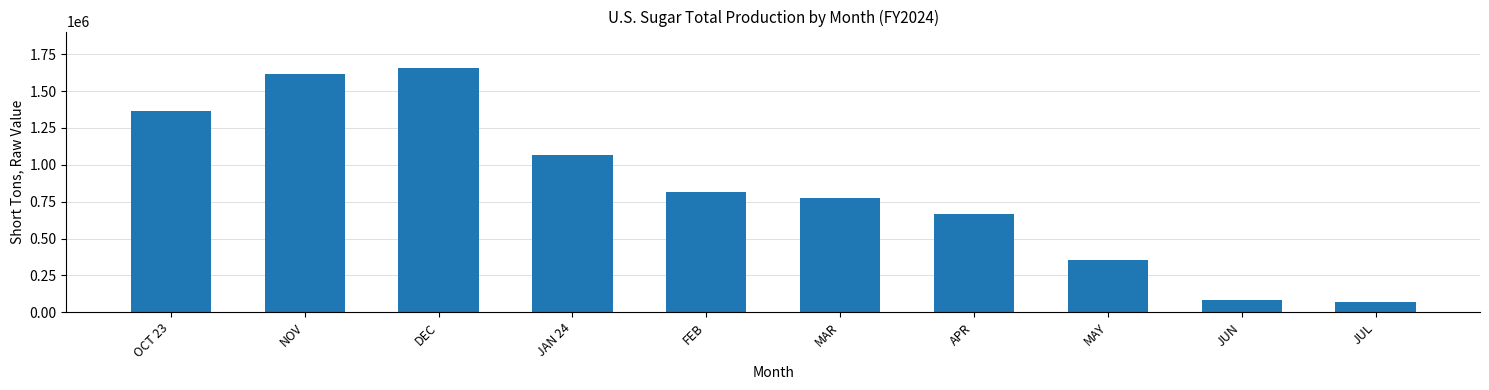

What is the change in value from NOV to FEB?

-799507